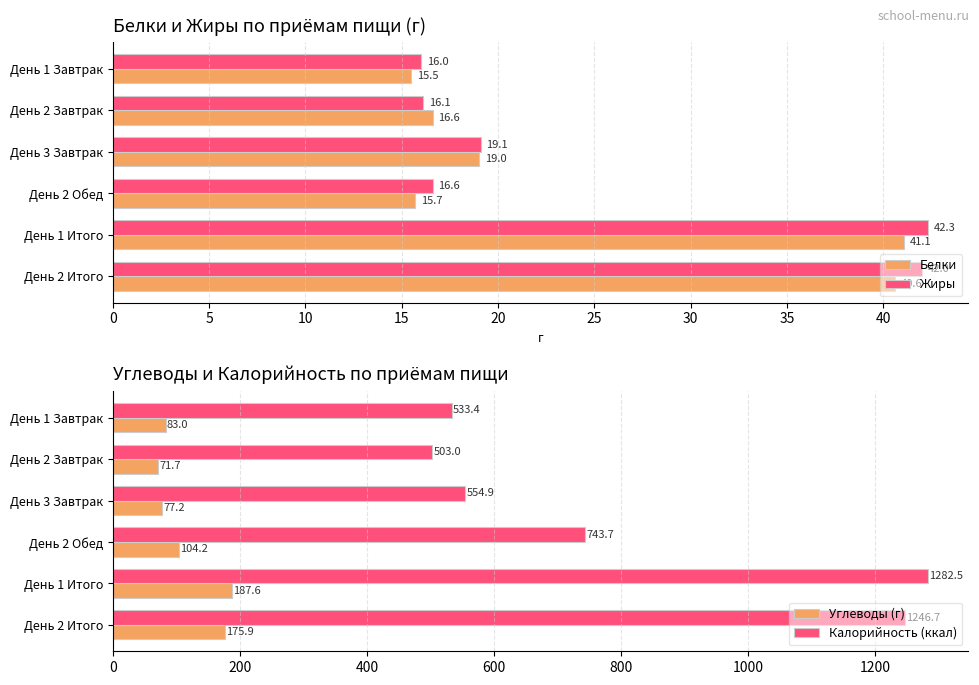

Is it true that Жиры equals 29.1 at 25?

False